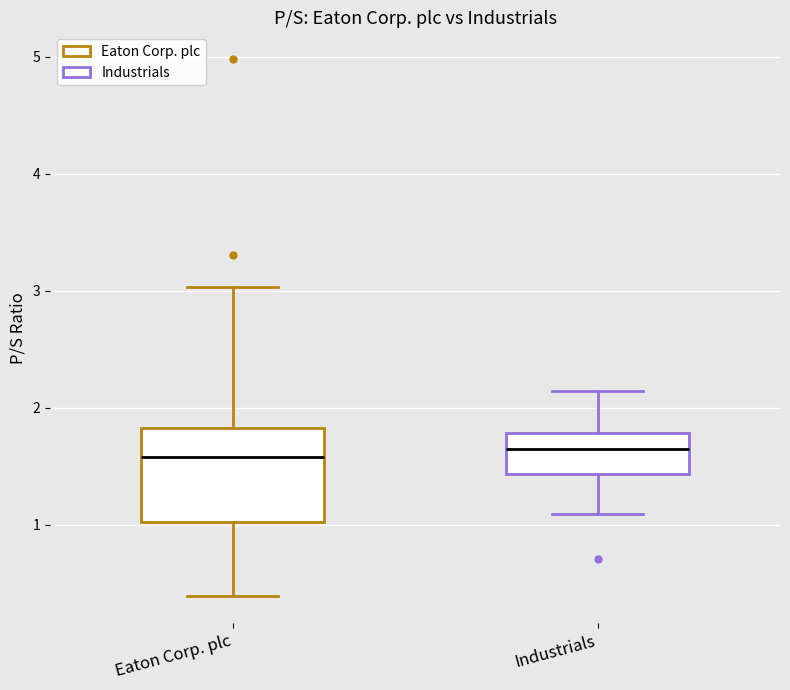

Reading left to right, read every box against the y-axis: the position of its median line, the range the box covers, and the ends of its whiskers. The values are not printed on the chart, so give them approximately, as read against the axis.

Eaton Corp. plc: median 1.6, box 1.0 to 1.8, whiskers 0.4 to 3.0
Industrials: median 1.7, box 1.4 to 1.8, whiskers 1.1 to 2.1